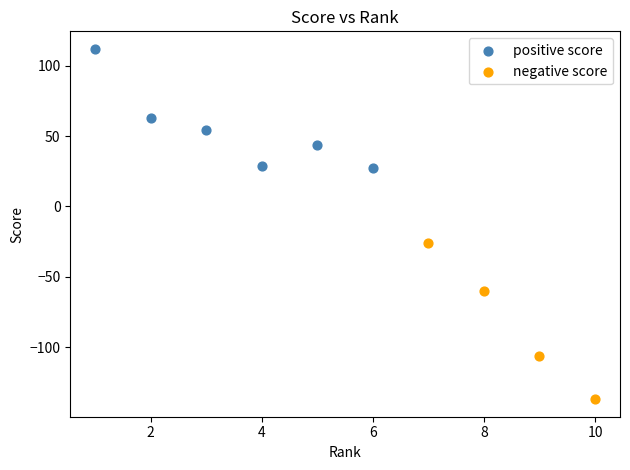

Which series contains the highest Y value?

positive score